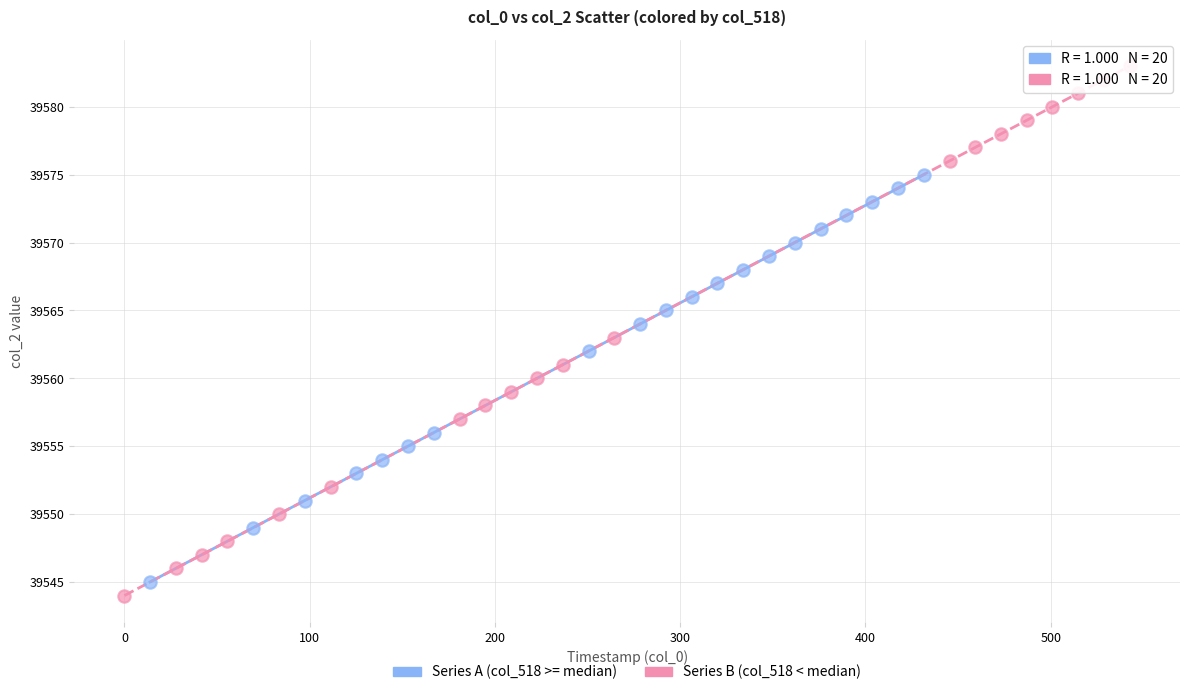

Which series reaches the maximum Y coordinate?

Series B (col_518 < median)